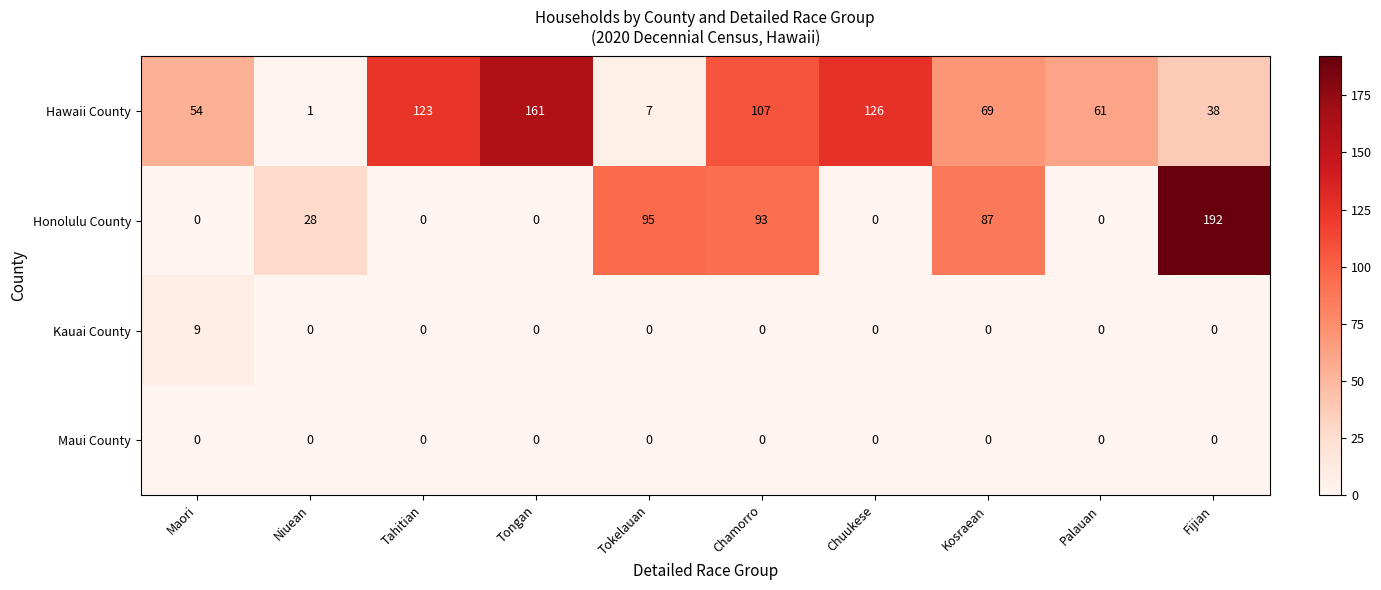

How many distinct data groups are displayed?

4